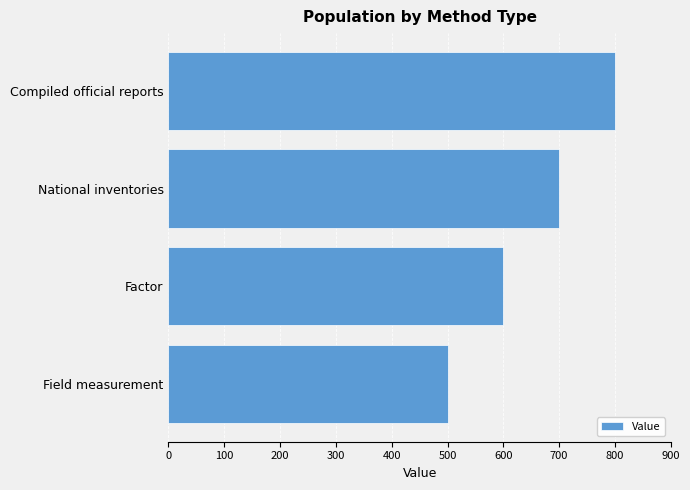

The value at Field measurement is 500. True or false?

True